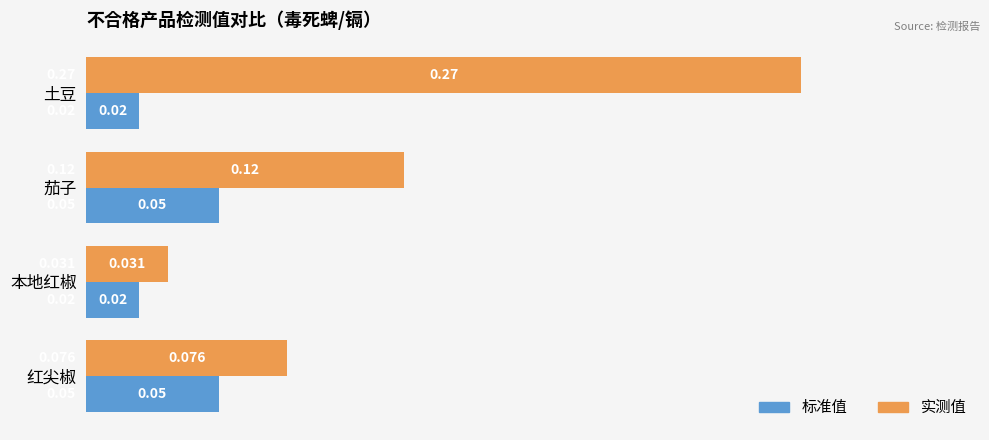

Which series has the widest spread of values?

实测值